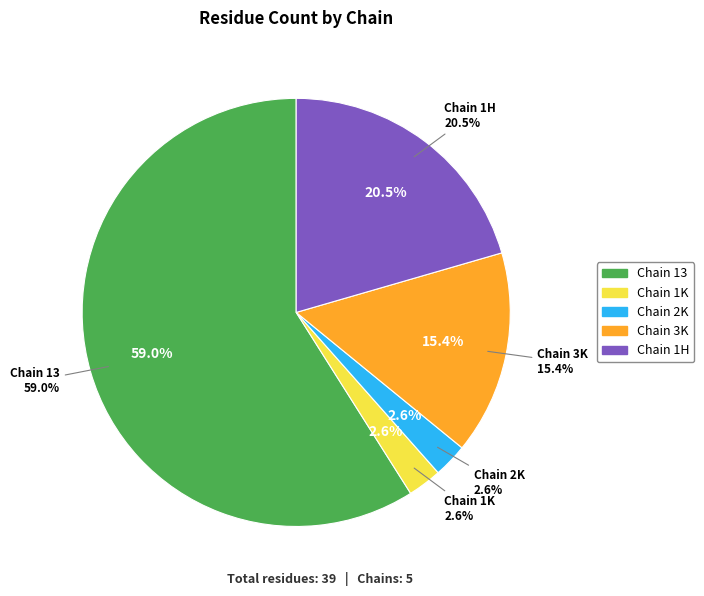

What is the smallest slice in the pie chart?

1K